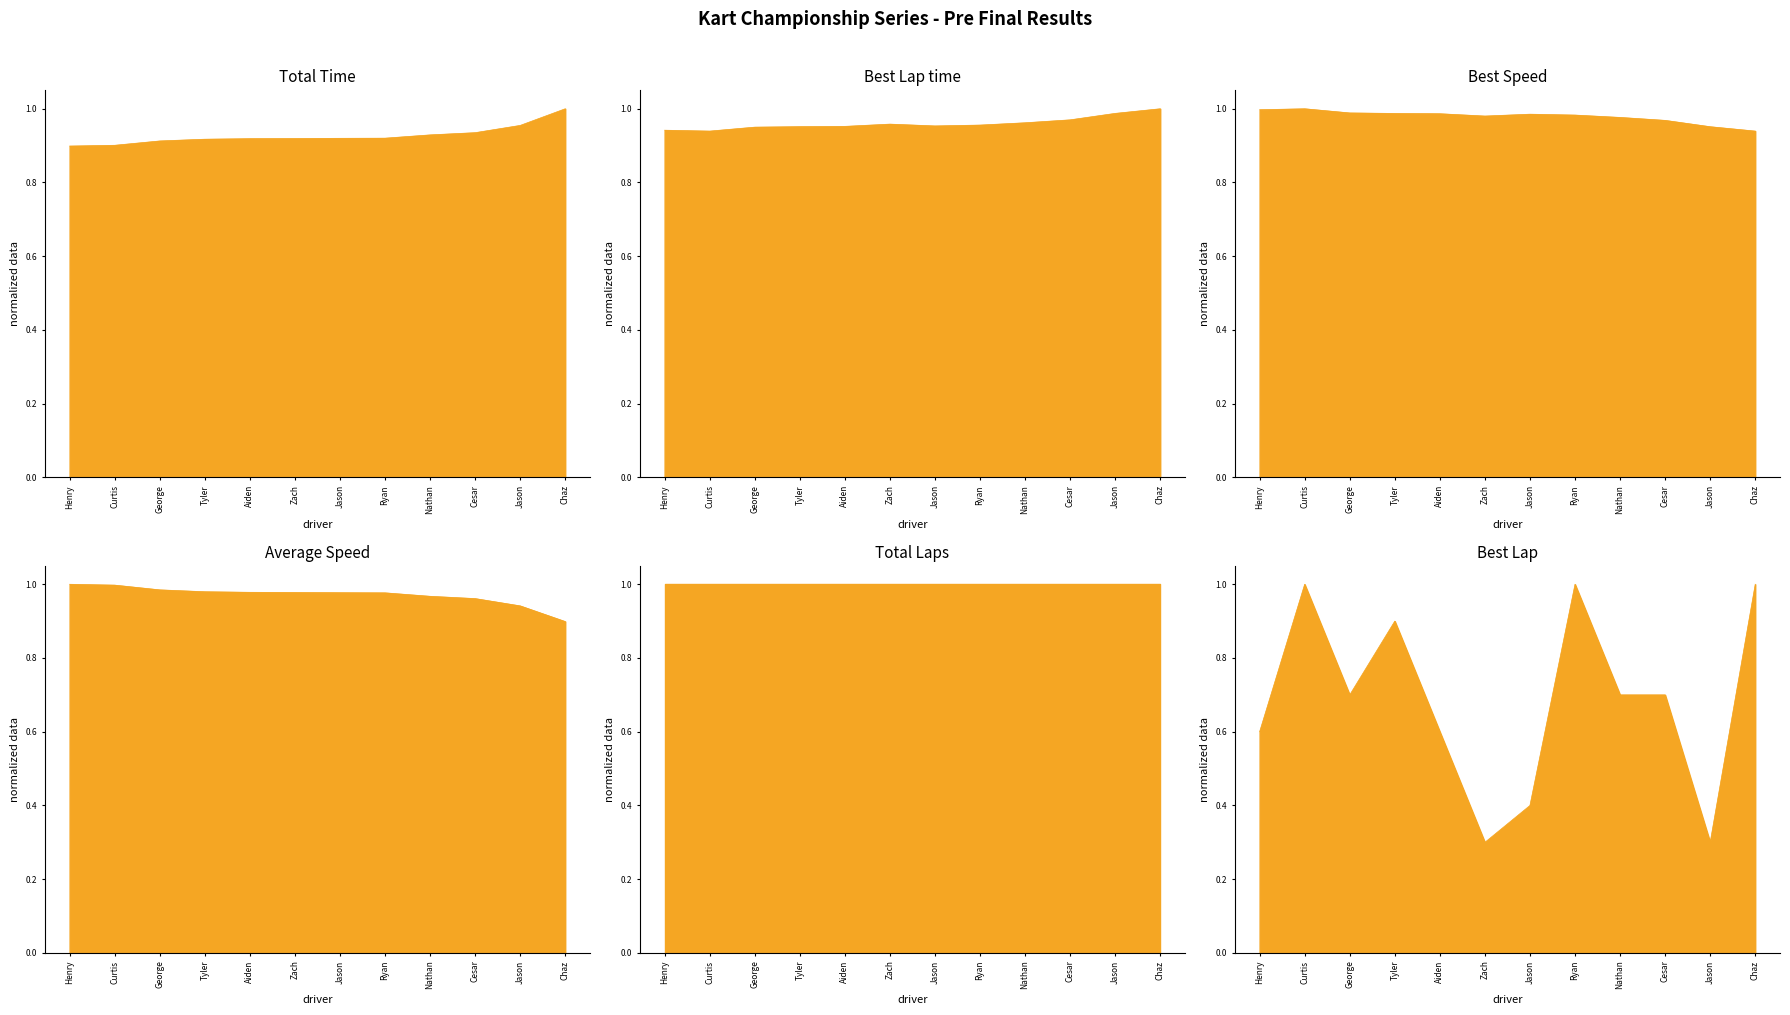

True or false: Best Speed has a value of 0.9 at Chaz.

True